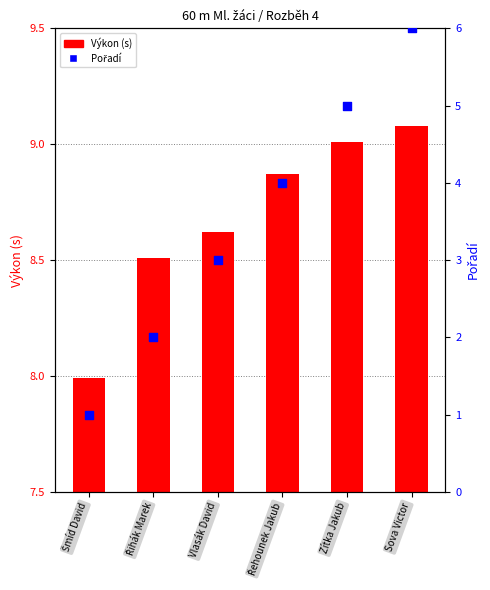

Which series has the largest total across all categories?

Výkon (s)